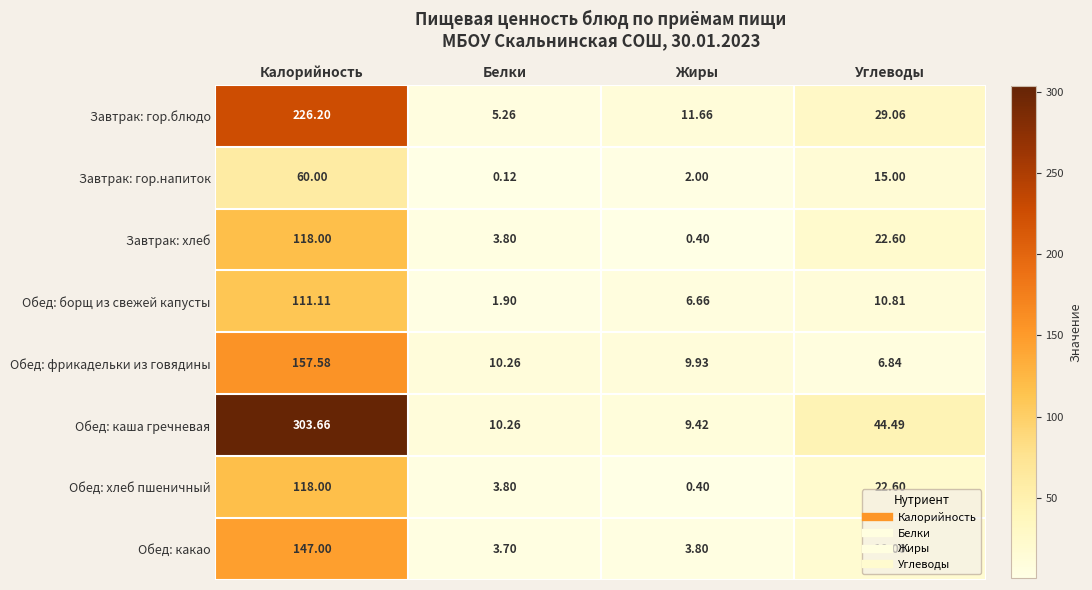

List the labels in order of Завтрак: гор.блюдо value, largest first.

Калорийность, Углеводы, Жиры, Белки